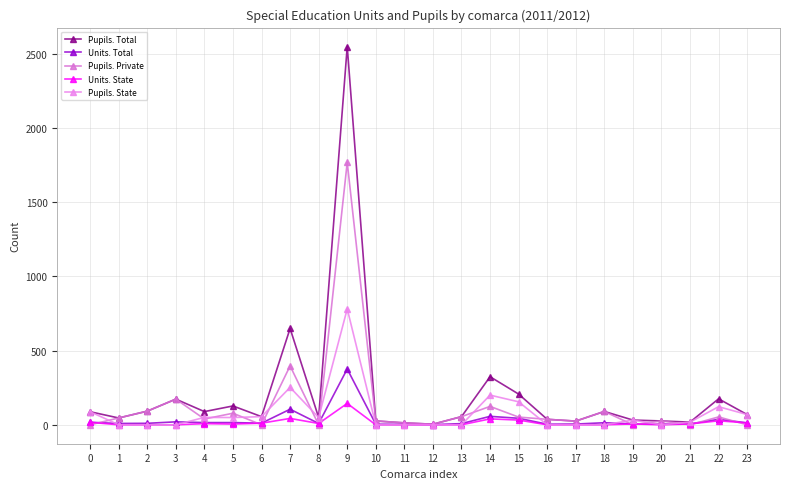

Which series has the largest range (max minus min)?

Pupils. Total